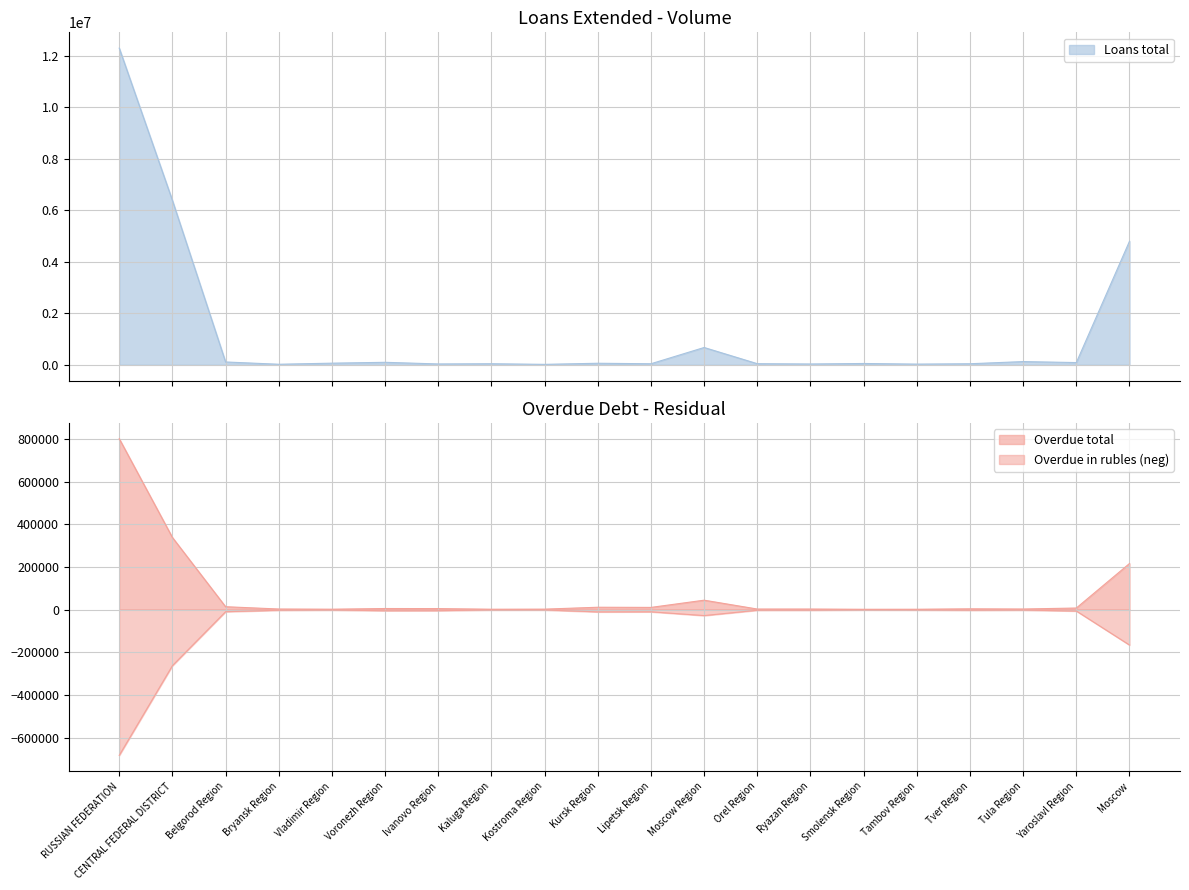

True or false: Debt in rubles and Overdue total cross at least once.

False